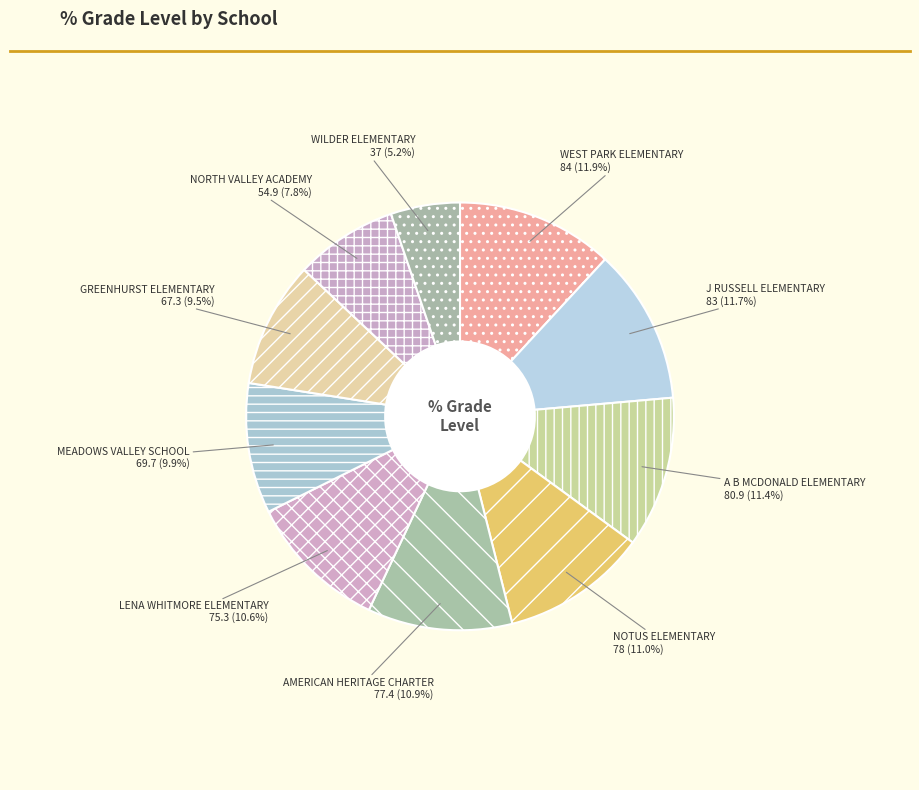

Approximately how many times larger is the value at AMERICAN HERITAGE CHARTER compared to WILDER ELEMENTARY?

2.1